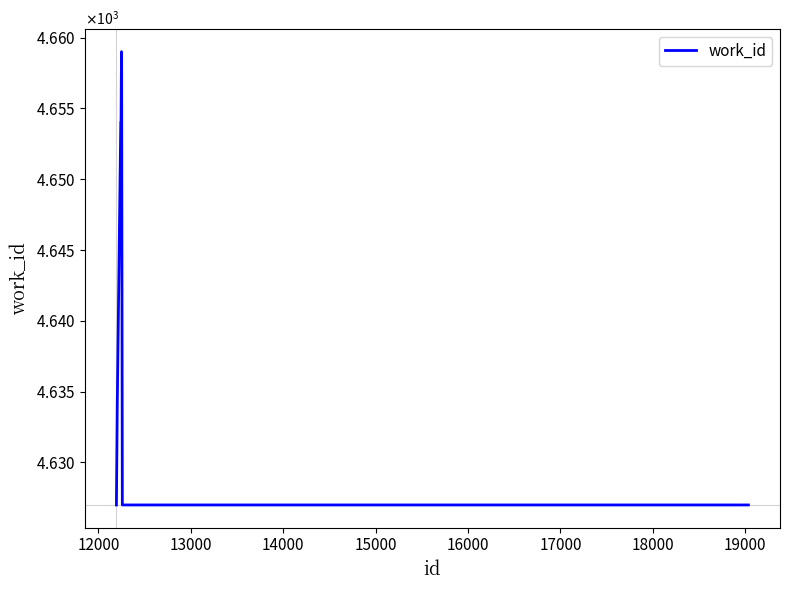

Is this an area chart (filled region under the line)?

No